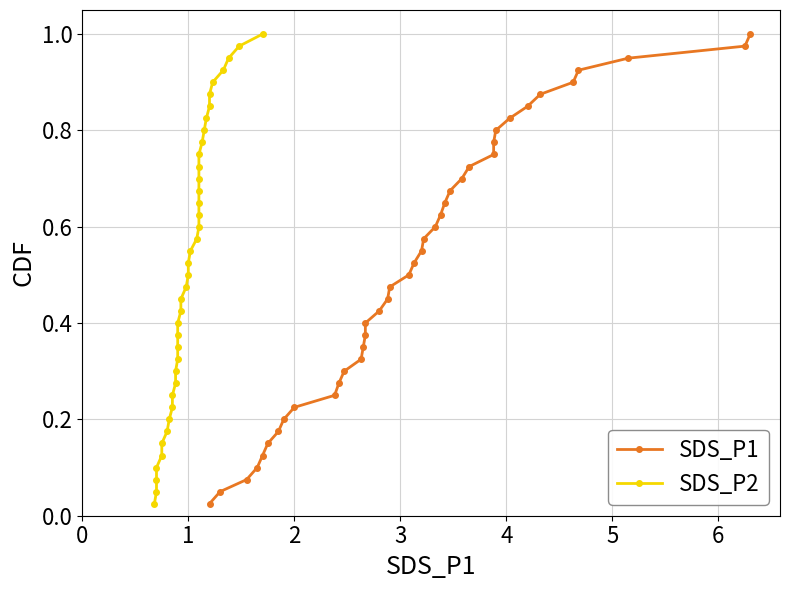

What is the highest value of the SDS_P1 series?

1.0